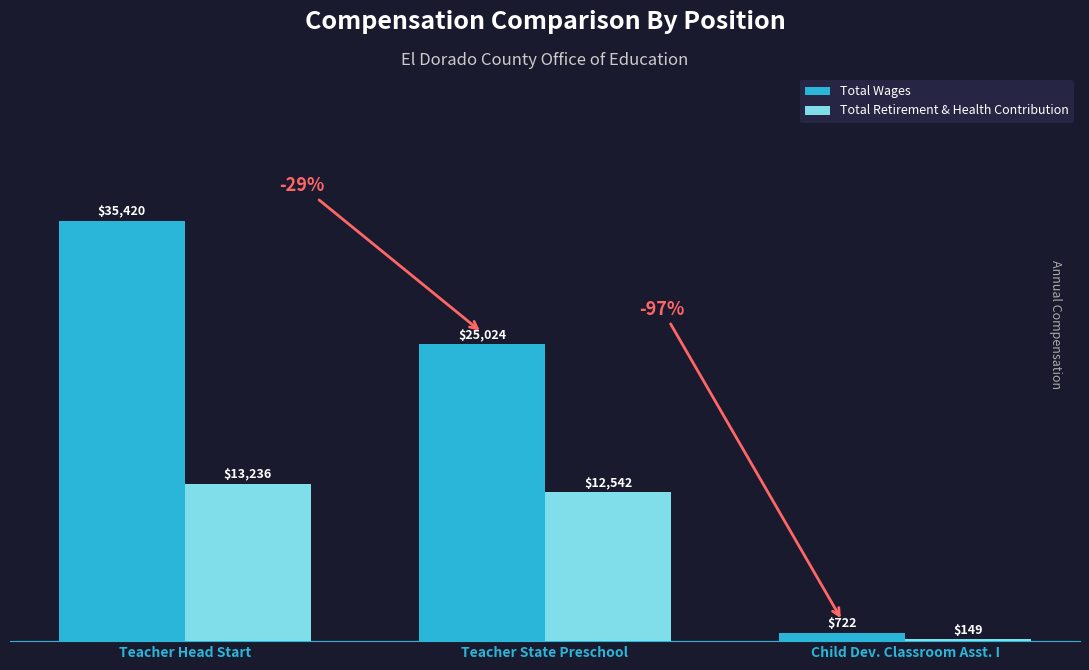

What is the difference between the highest and lowest values at Child Dev. Classroom Asst. I?

573